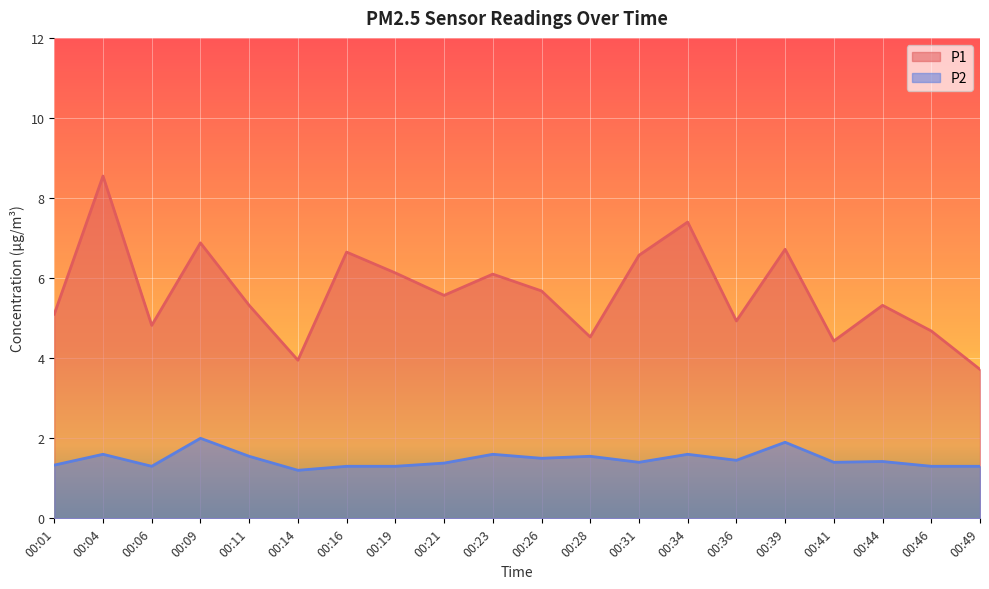

At 00:36, list the series in order from largest to smallest.

P1, P2